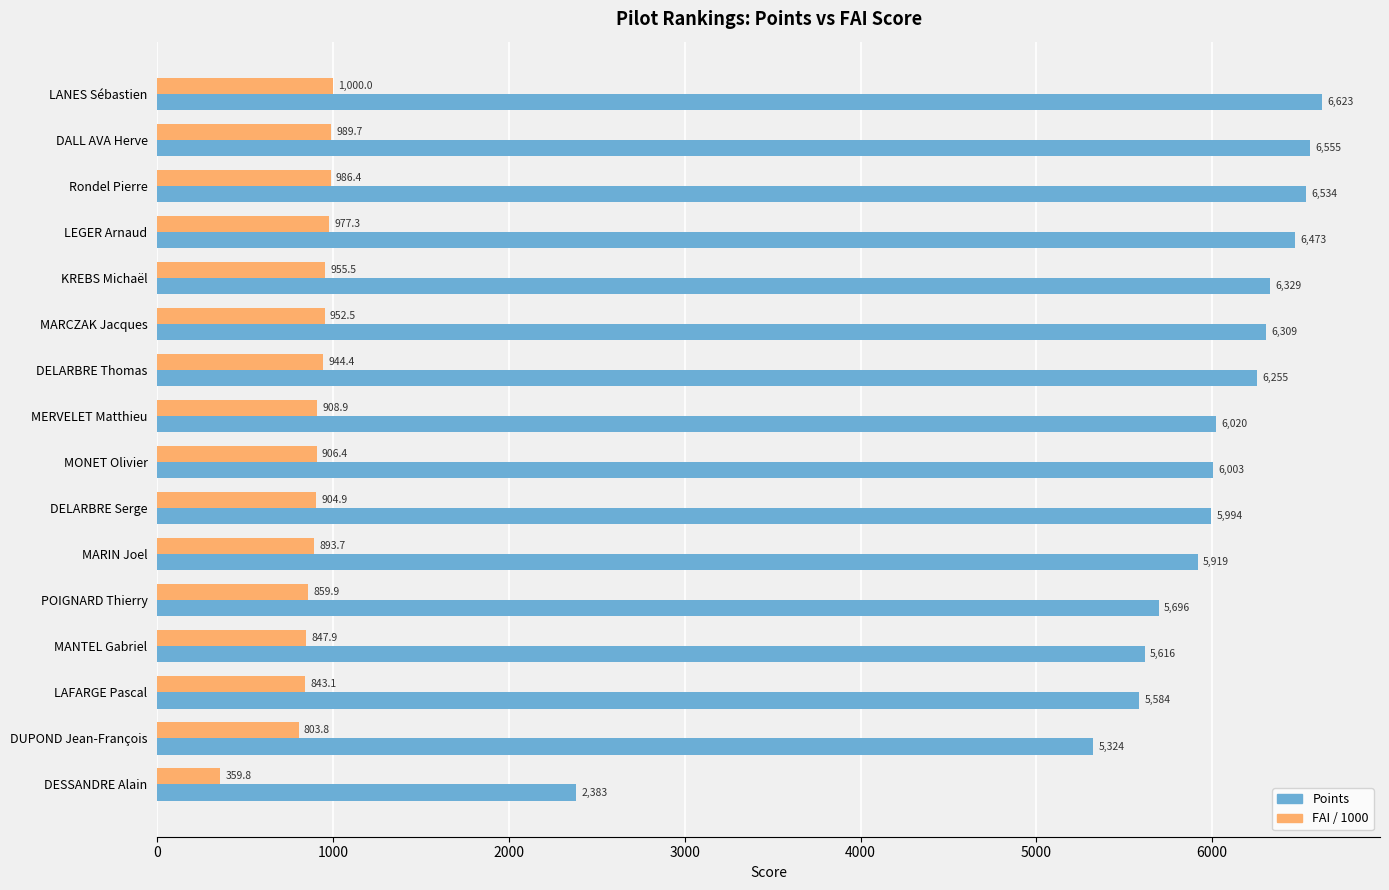

What is the greatest value displayed?

6623.4